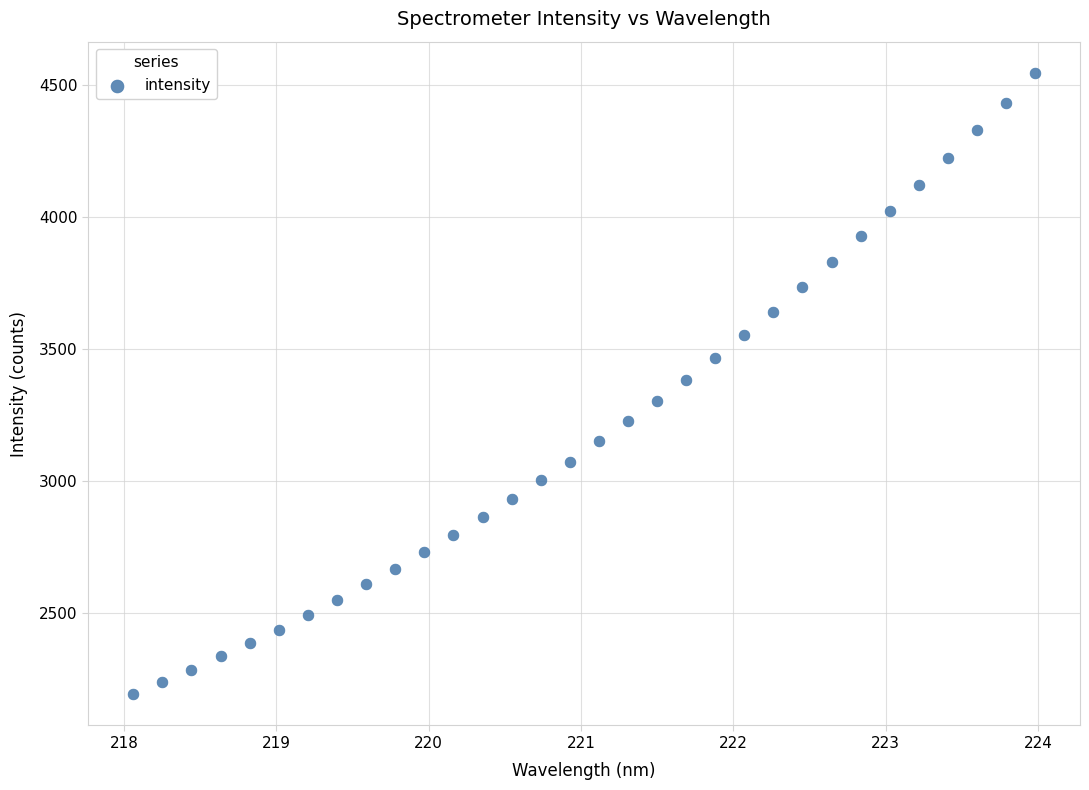

What is the range of Y values (max minus min)?

2356.3